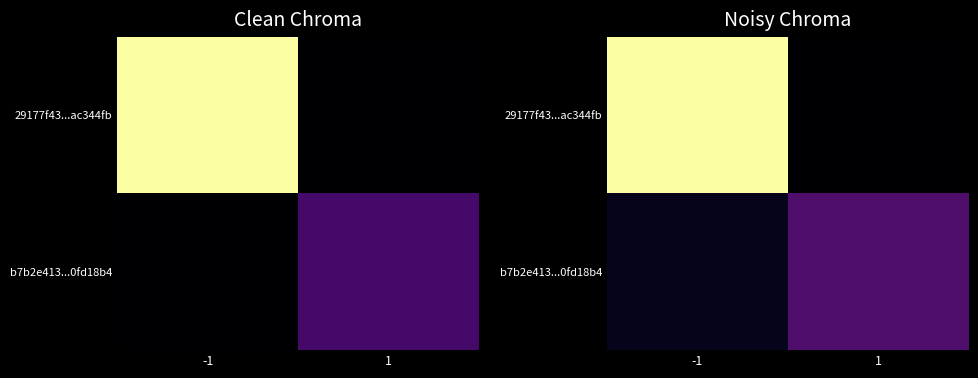

Which has a higher value, 1 or -1?

-1